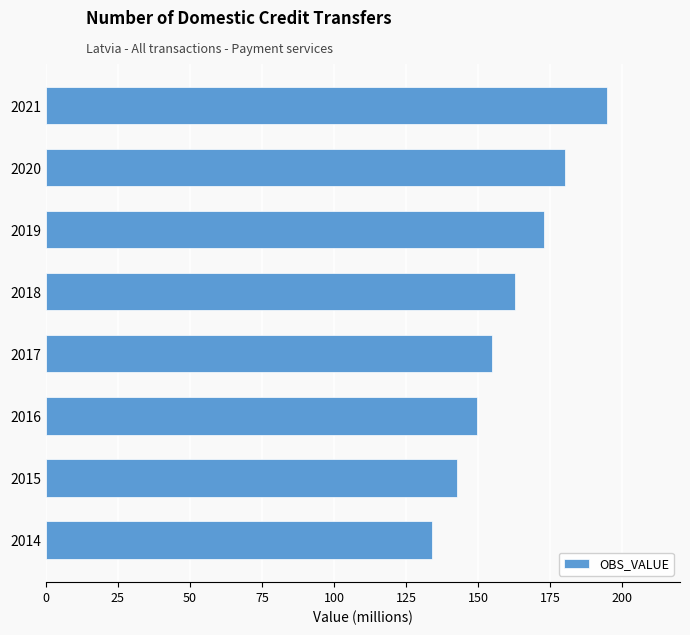

Which has a higher value, 2018 or 2019?

2019